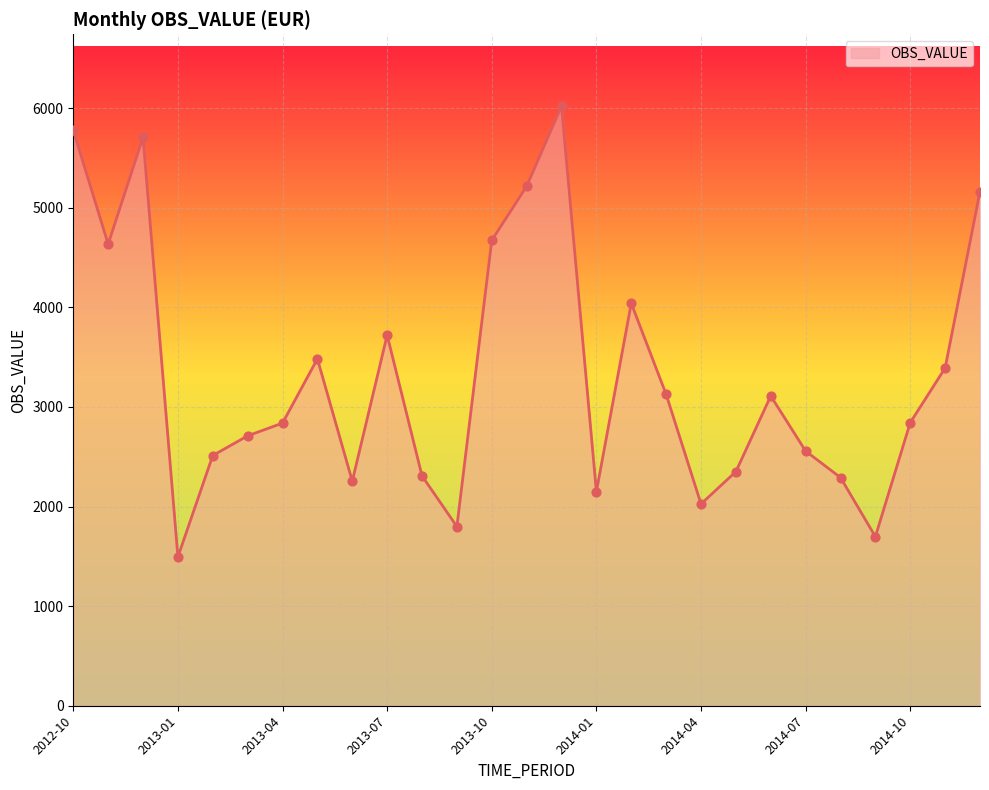

What is the smallest value displayed?

1494.1